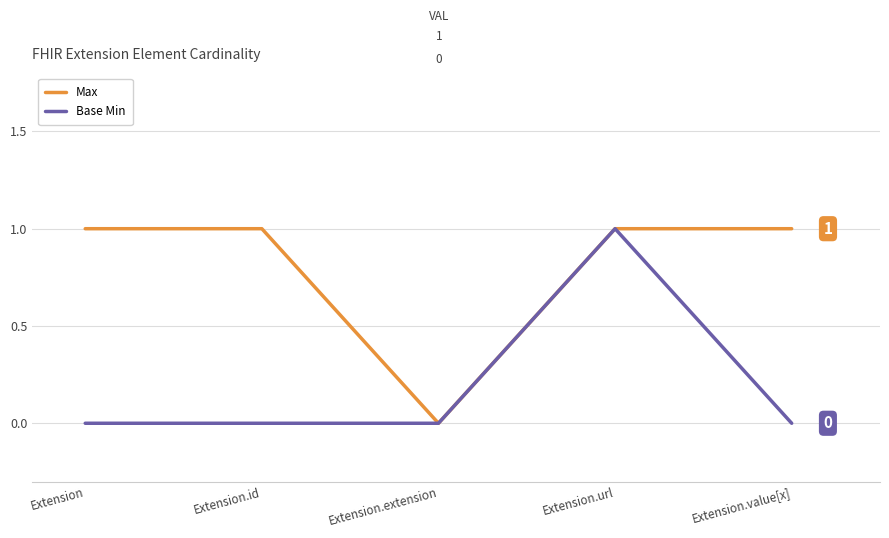

What are all the series names shown in the legend?

Max, Base Min